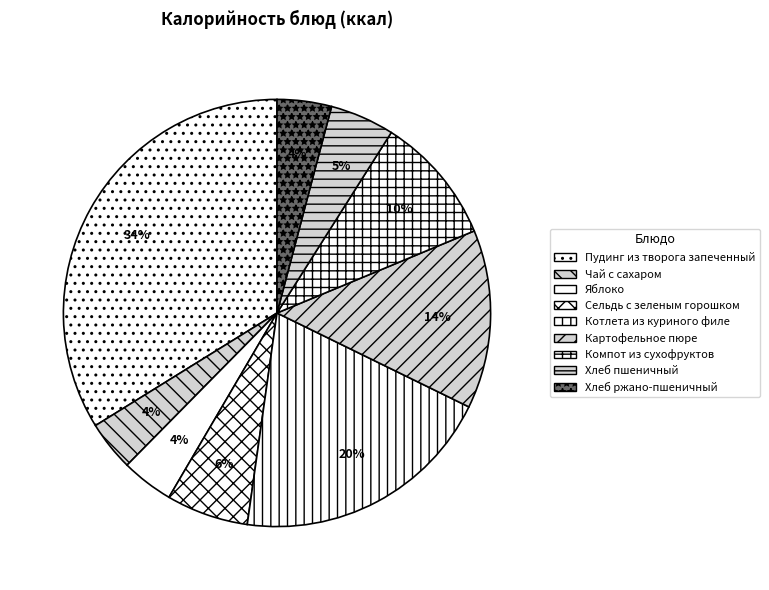

To the nearest percent, what portion does Яблоко represent?

4%